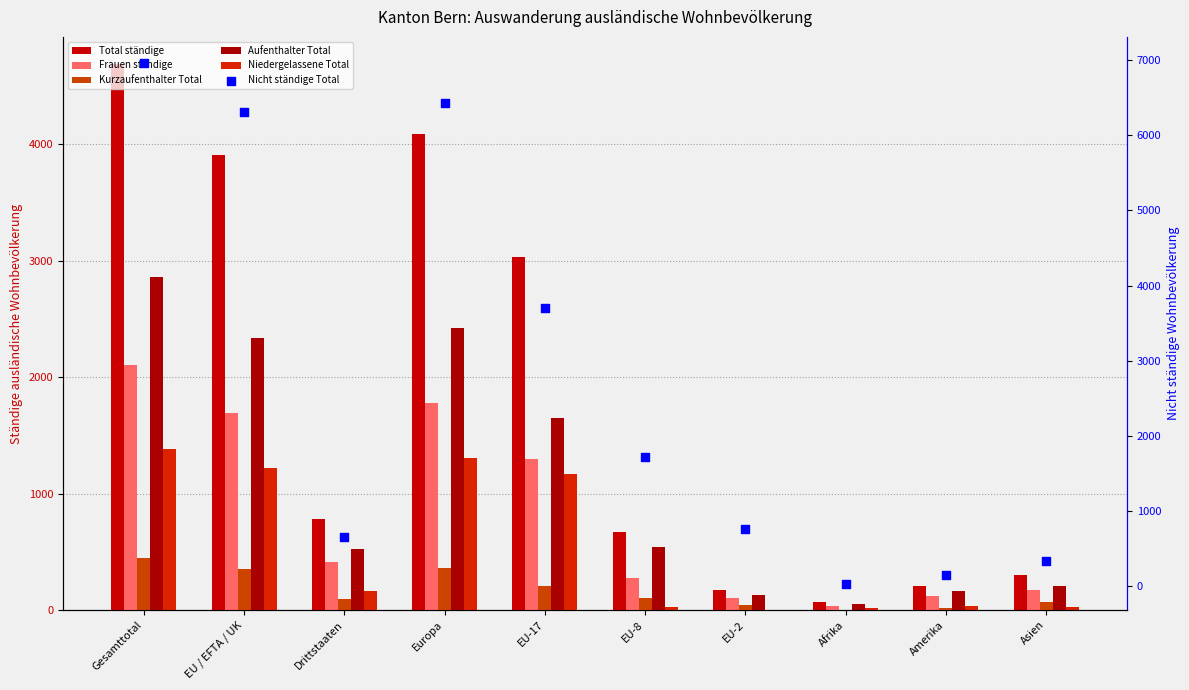

At which category is the sum across all series the highest?

Gesamttotal